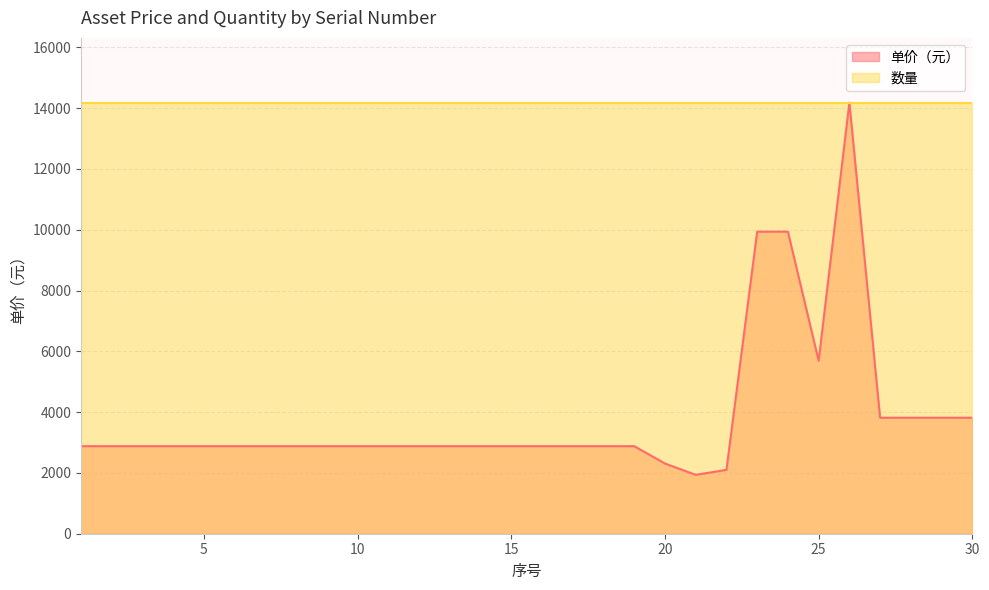

Reading right to left, list all the values displayed in this chart.

3816	3816	3816	3816	14183	5690	9936	9936	2100	1937	2310	2880	2880	2880	2880	2880	2880	2880	2880	2880	2880	2880	2880	2880	2880	2880	2880	2880	2880	2880